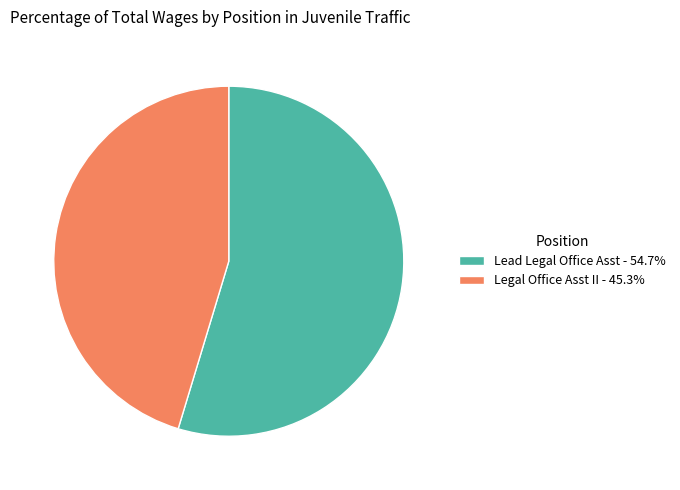

What is the ratio of the value at Lead Legal Office Asst - 54.7% to the value at Legal Office Asst II - 45.3%?

1.2